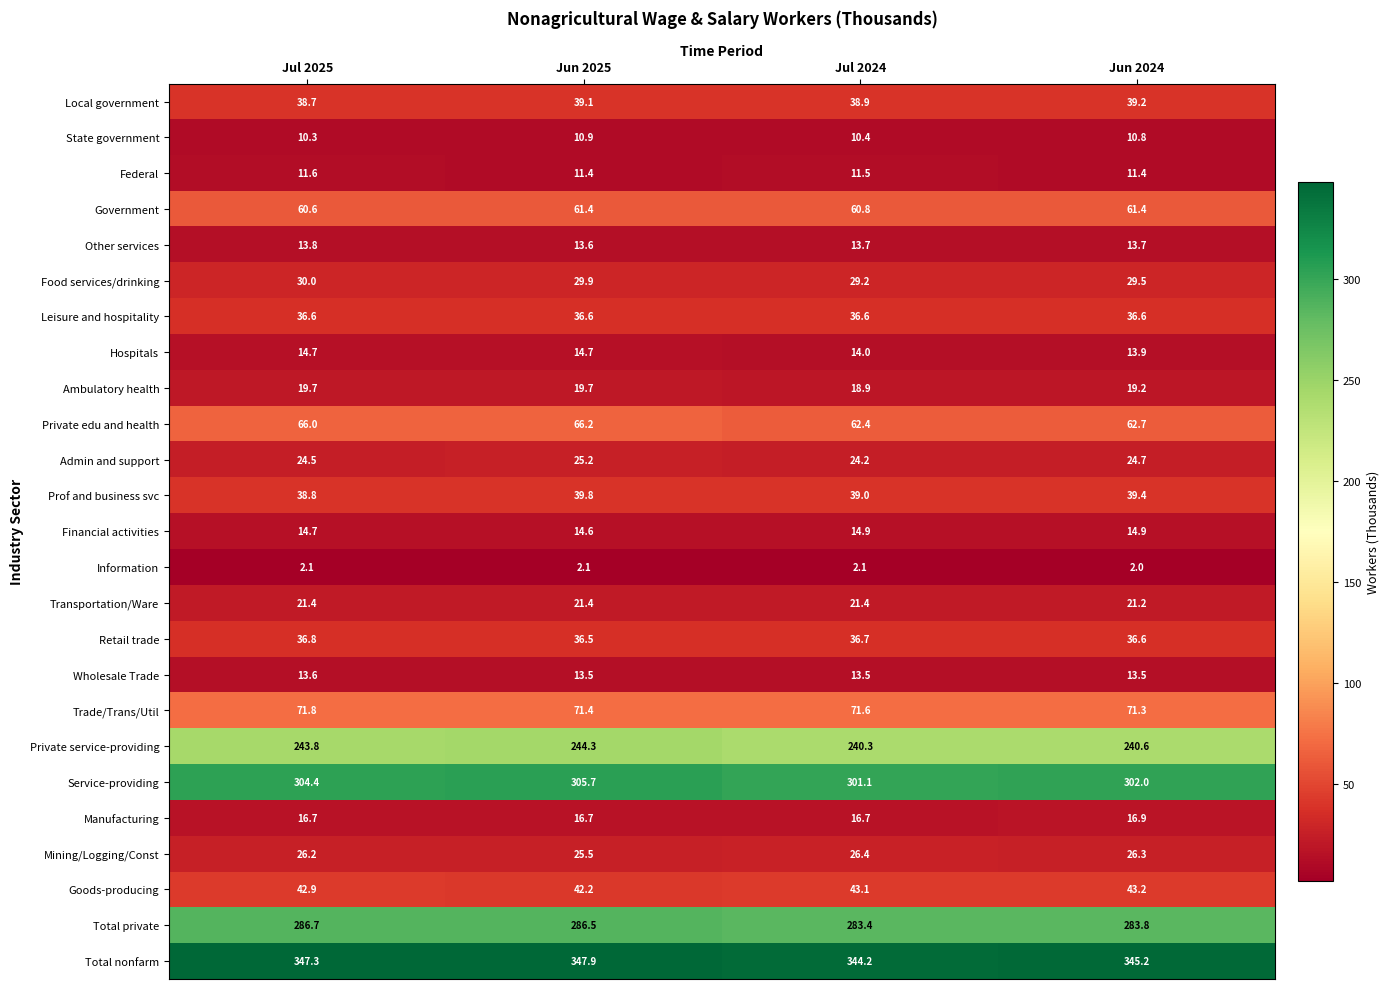

At which label does Hospitals reach its minimum?

Jun 2024